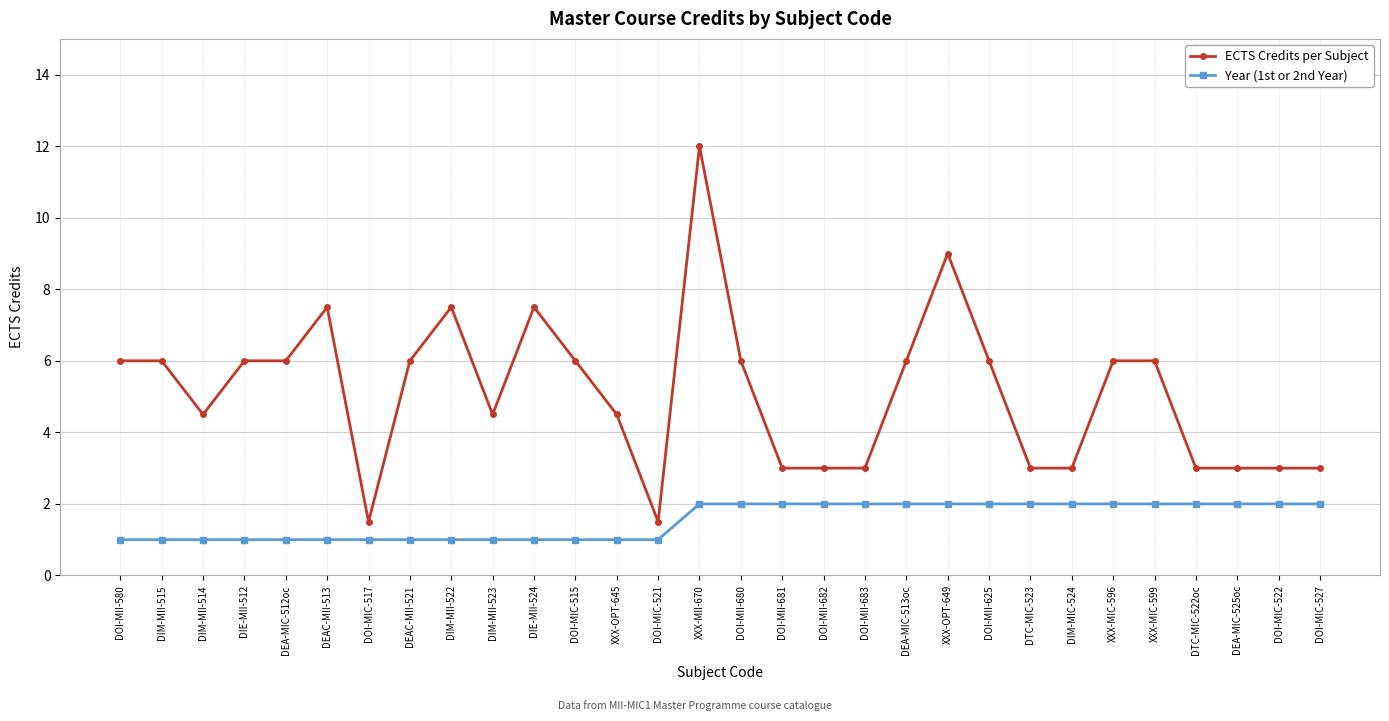

Where is the first local minimum for ECTS Credits per Subject?

DIM-MII-514